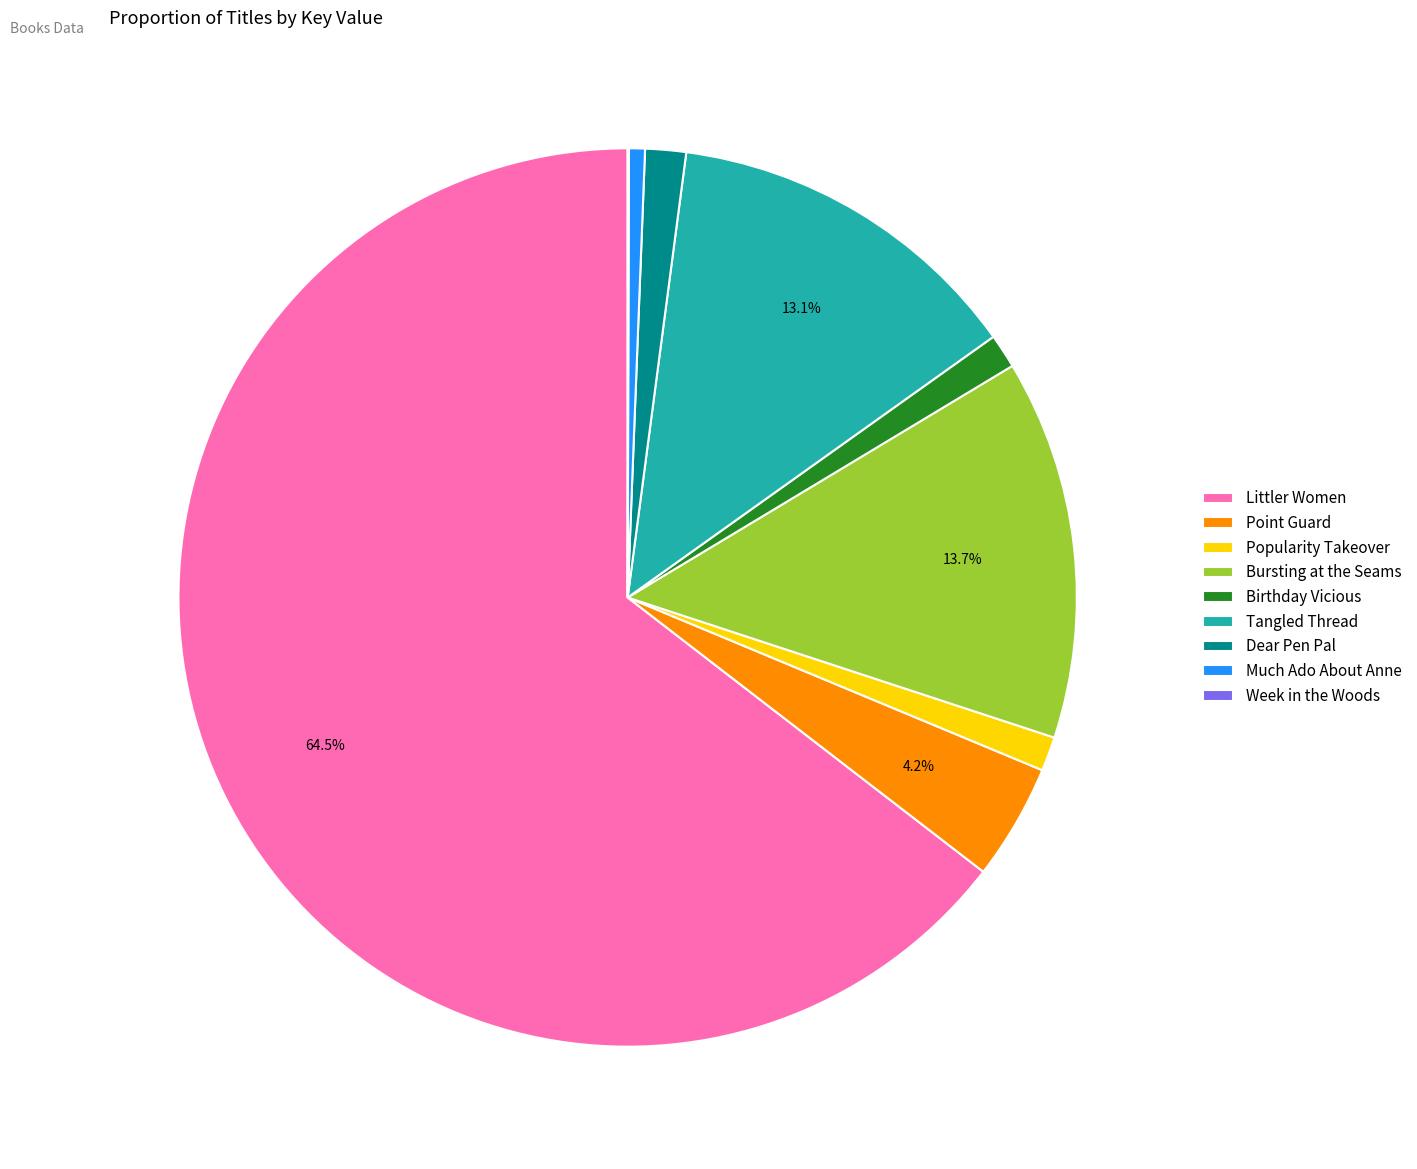

Between Much Ado About Anne and Bursting at the Seams, which is larger?

Bursting at the Seams